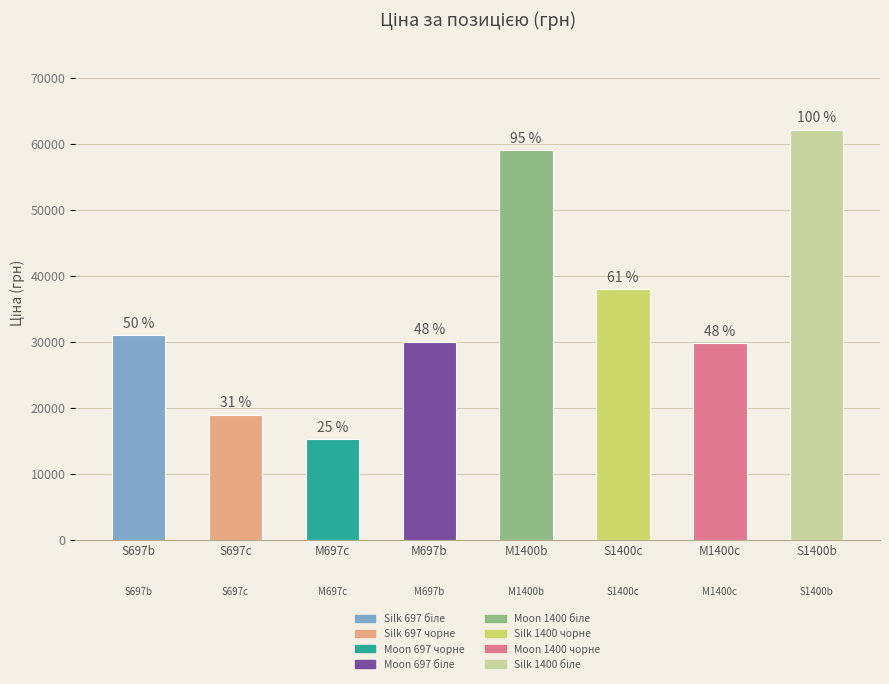

Are the bars horizontal?

No